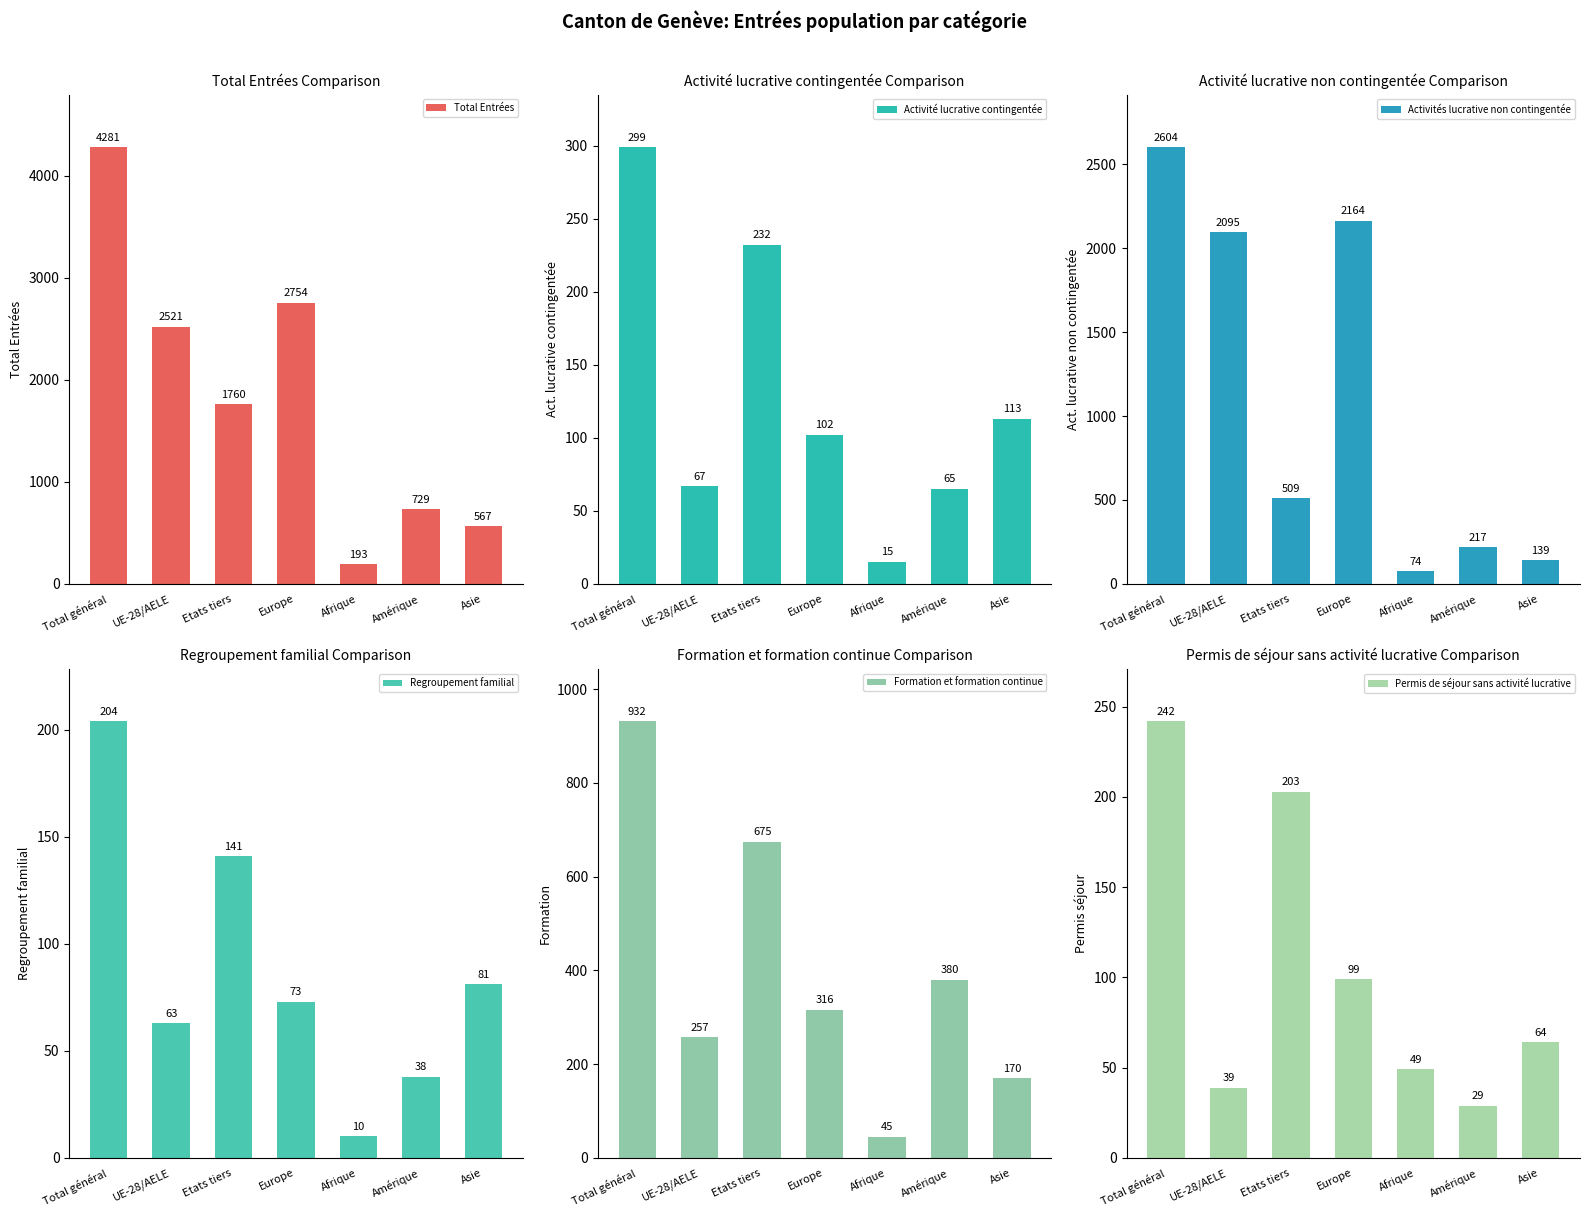

What are all the series names shown in the legend?

Total Entrées, Activité lucrative contingentée, Activités lucrative non contingentée, Regroupement familial, Formation et formation continue, Permis de séjour sans activité lucrative